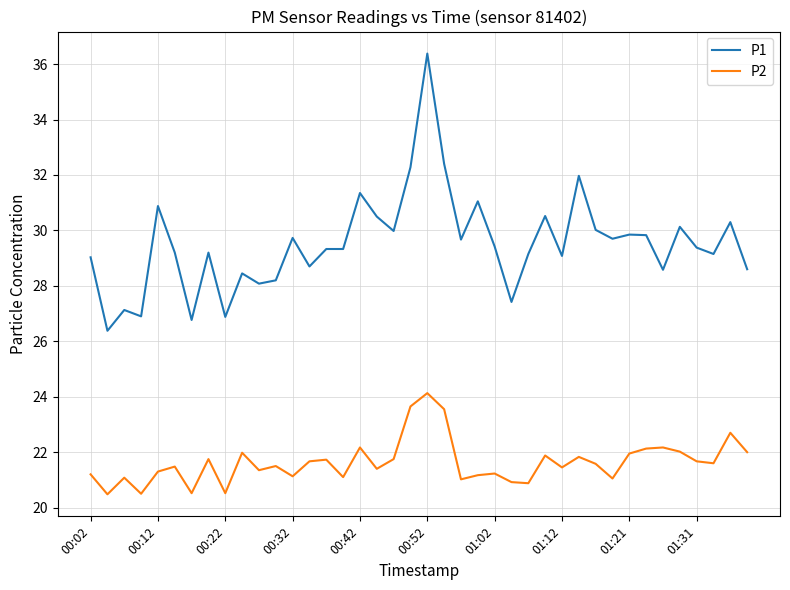

What is the average value of the P1 series?

29.5